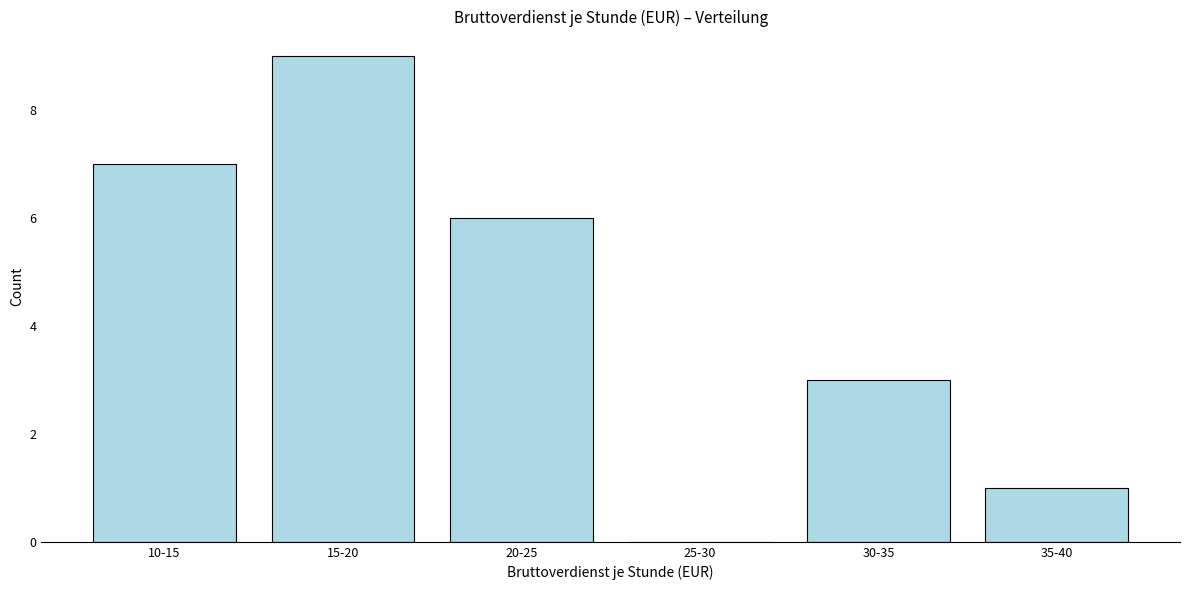

Reading right to left, transcribe all the data shown in this chart.

35-40=1	30-35=3	25-30=0	20-25=6	15-20=9	10-15=7